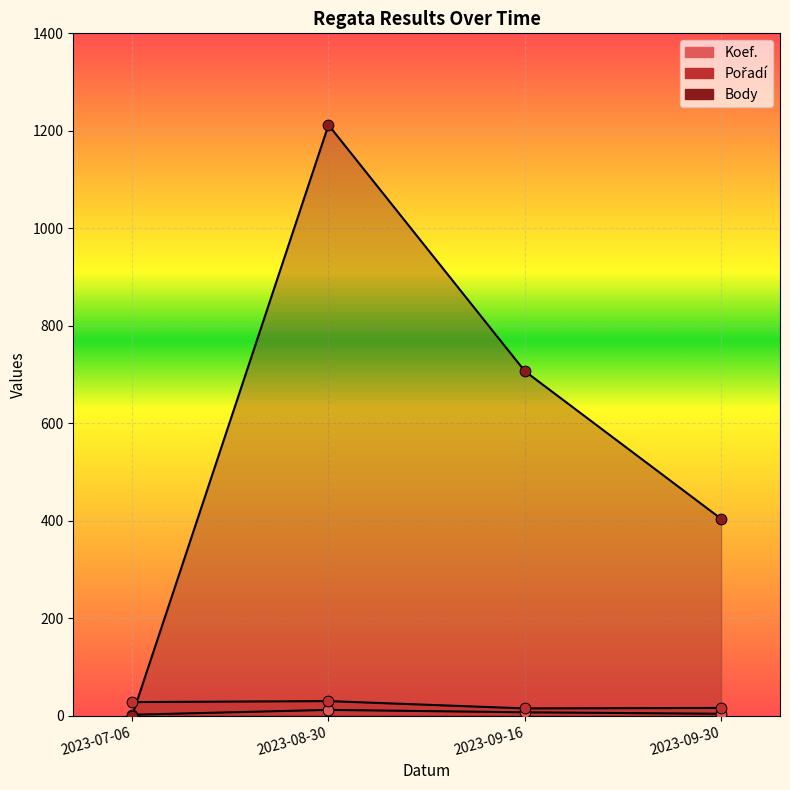

What are all the series names shown in the legend?

Koef., Pořadí, Body